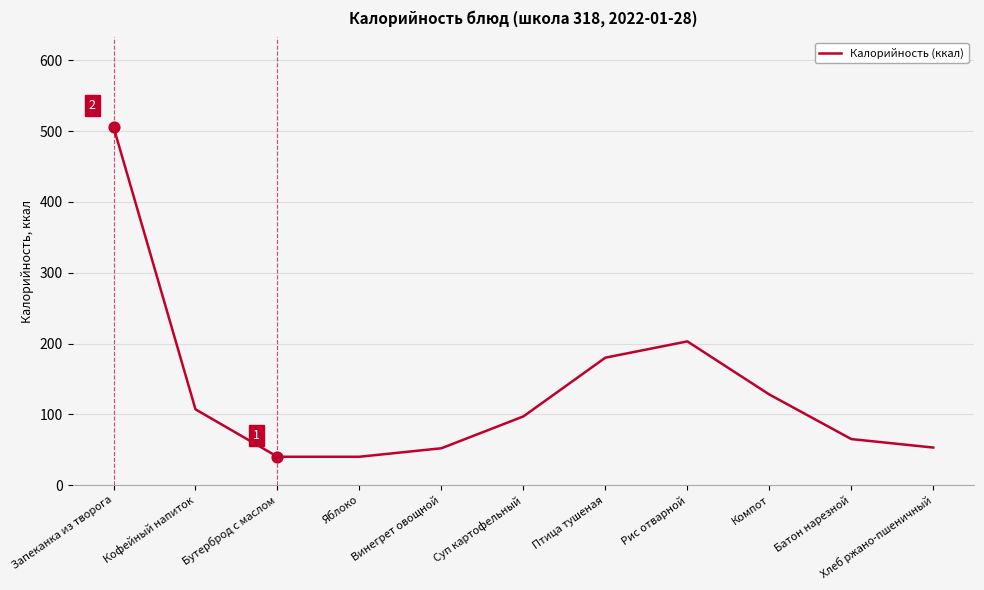

Which has a higher value, Кофейный напиток or Яблоко?

Кофейный напиток